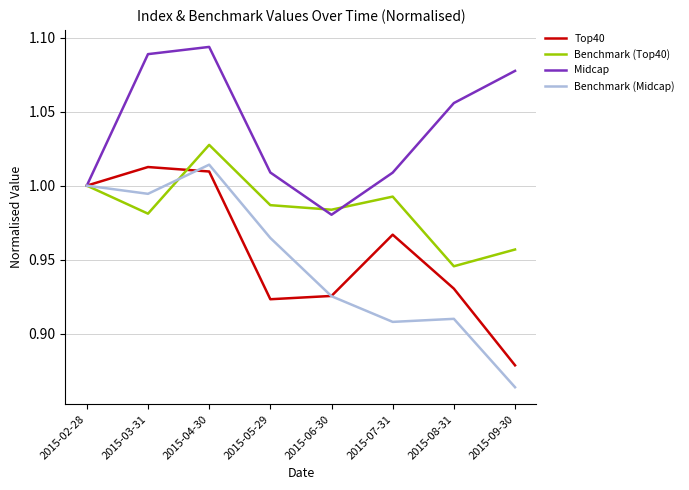

How many distinct data groups are displayed?

4